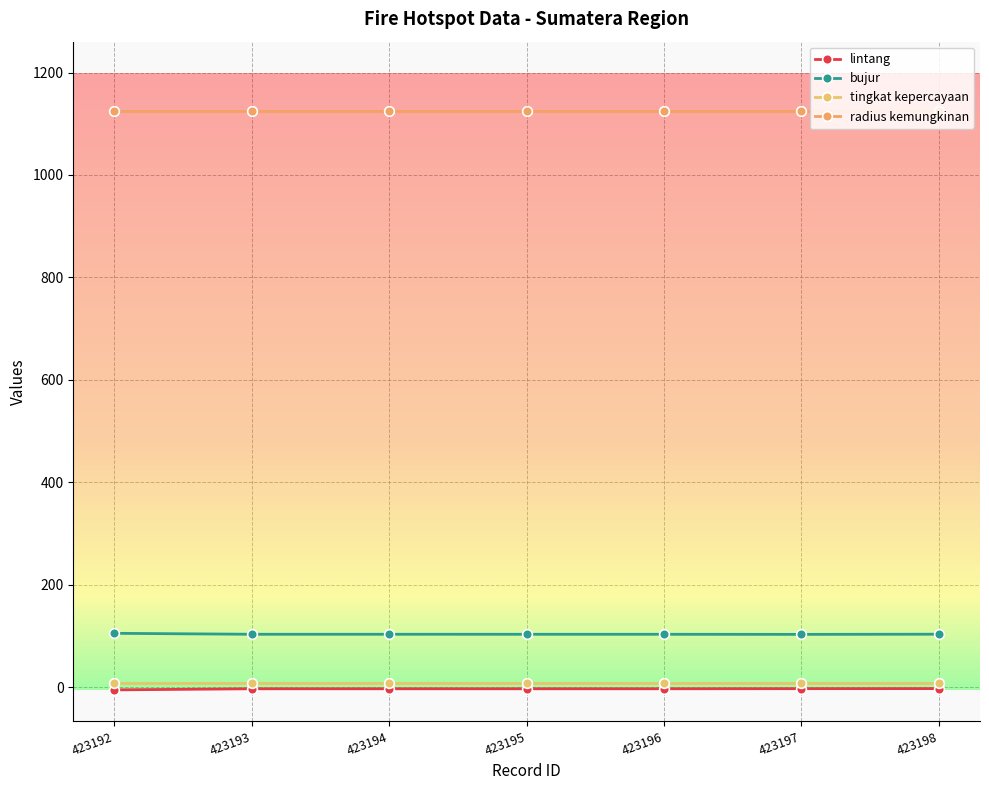

Rank the series by their maximum value, from lowest to highest.

lintang, tingkat kepercayaan, bujur, radius kemungkinan